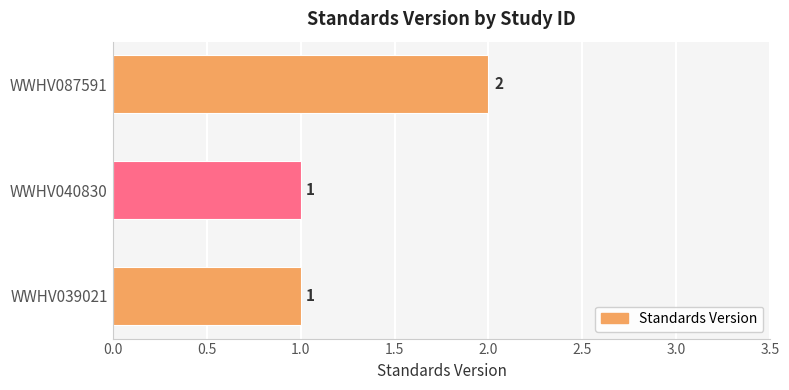

What is the sum of all values?

4